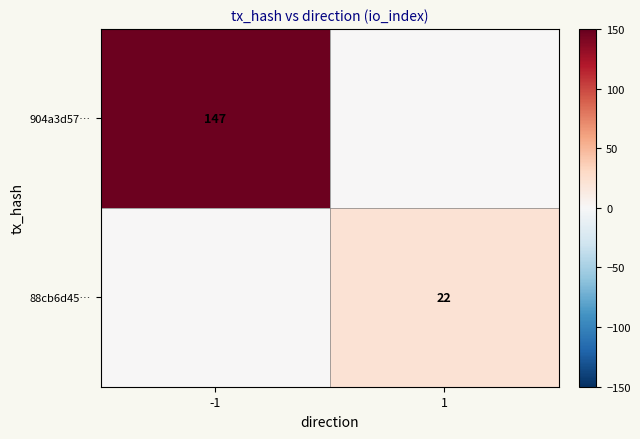

The 88cb6d45… series shows 37 at 1. True or false?

False